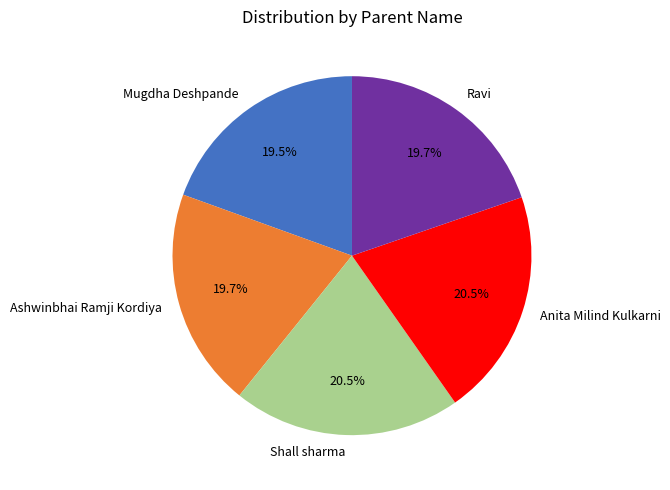

Which has a higher value, Ravi or Shall sharma?

Shall sharma